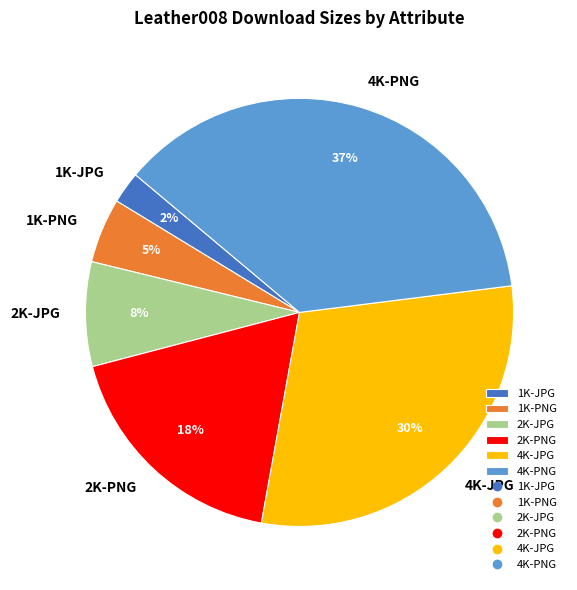

Rank the categories by value from lowest to highest.

1K-JPG, 1K-PNG, 2K-JPG, 2K-PNG, 4K-JPG, 4K-PNG